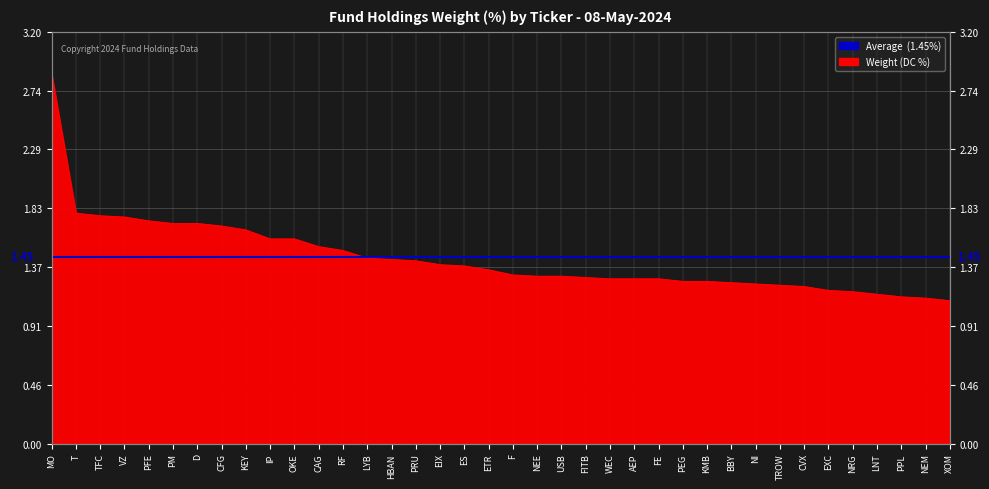

Is it true that the value at FE is 1.3?

True